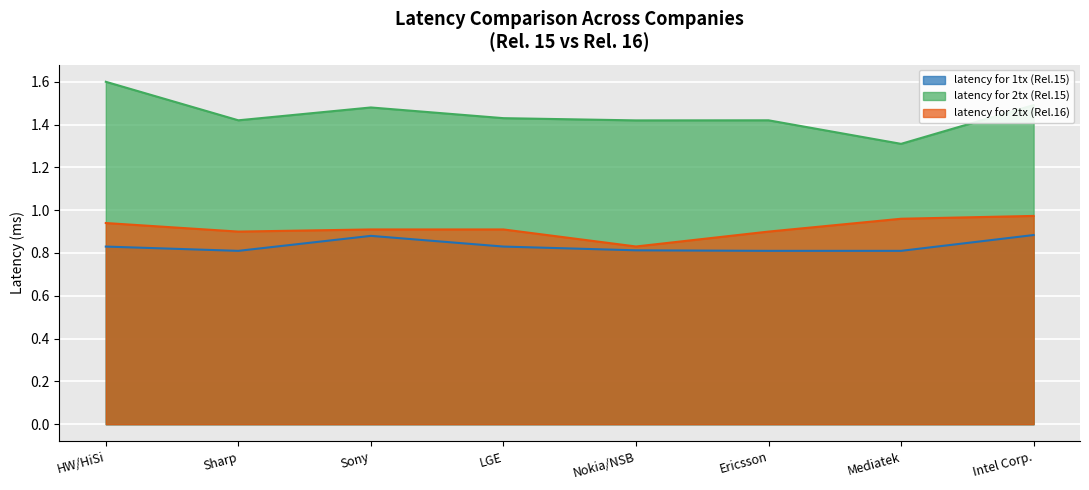

Where is the first local maximum for latency for 2tx (Rel.15)?

Sony